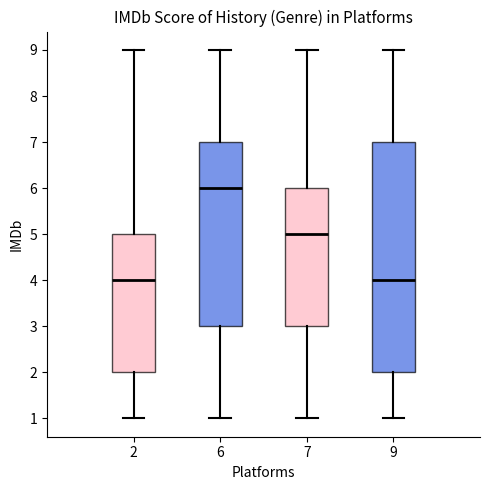

Where does the median line of the box at x = 2 sit on the y-axis? The values are not printed on the chart, so give them approximately, as read against the axis.

4